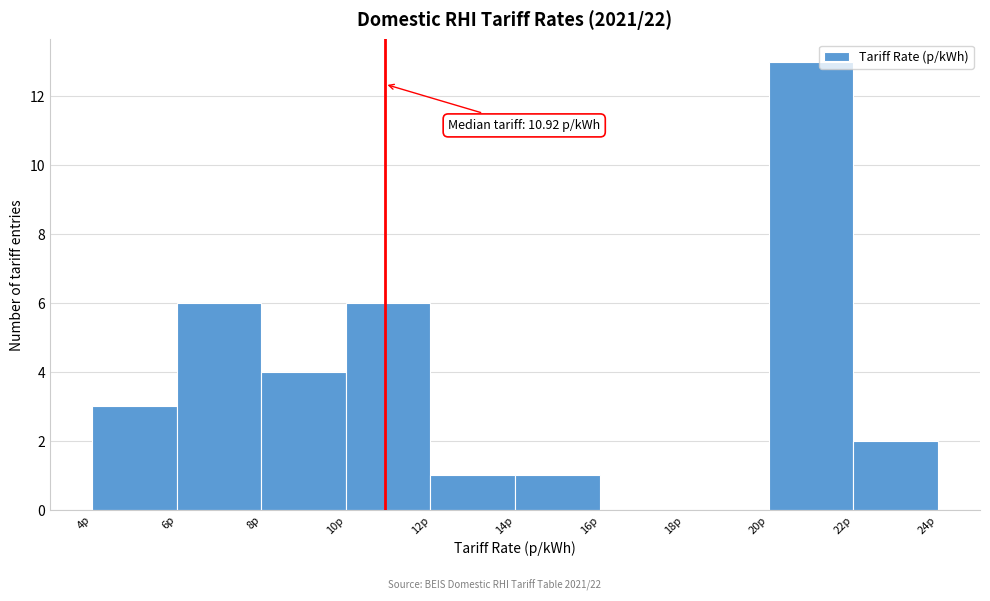

Which range on the x-axis has the tallest bar?

20 to 22